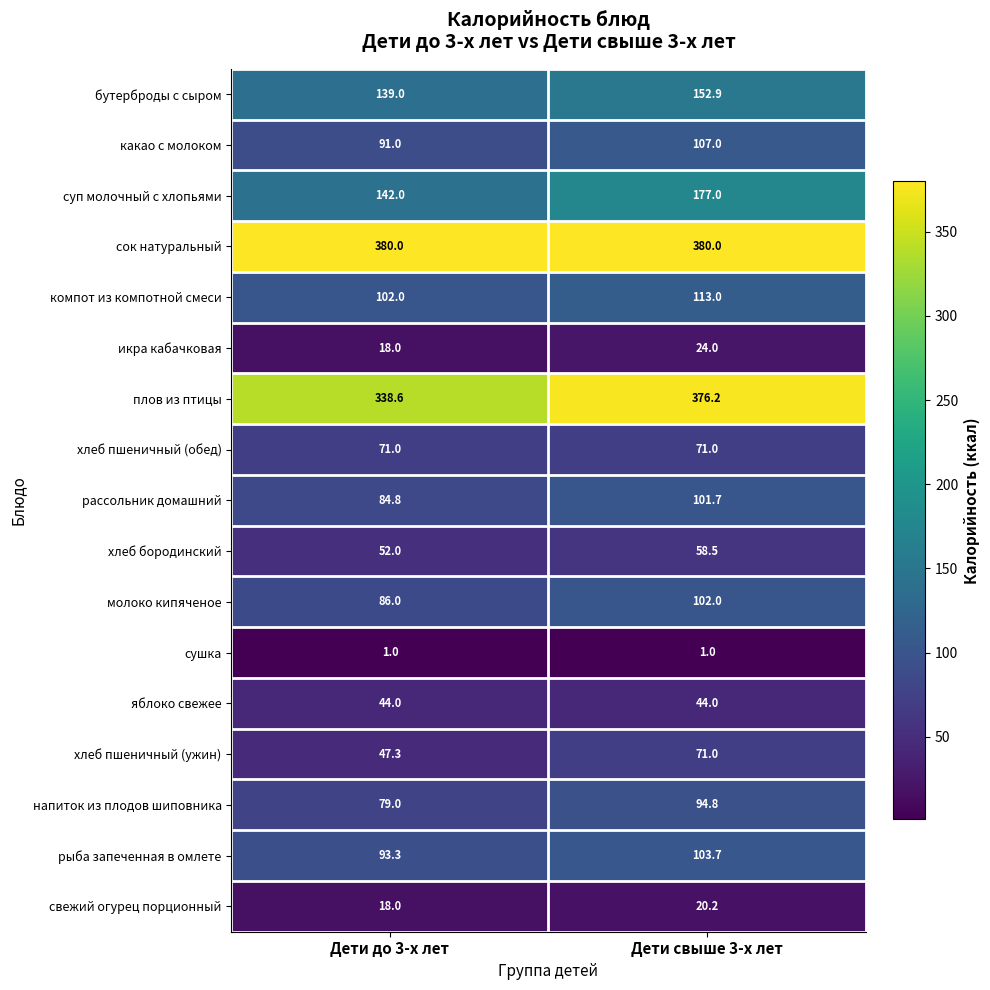

The хлеб пшеничный (ужин) series shows 47.3 at Дети до 3-х лет. True or false?

True